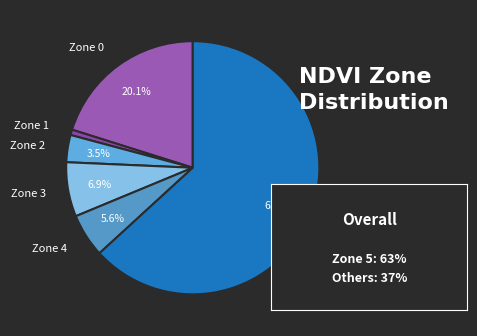

Between Zone 4 and Zone 1, which is larger?

Zone 4